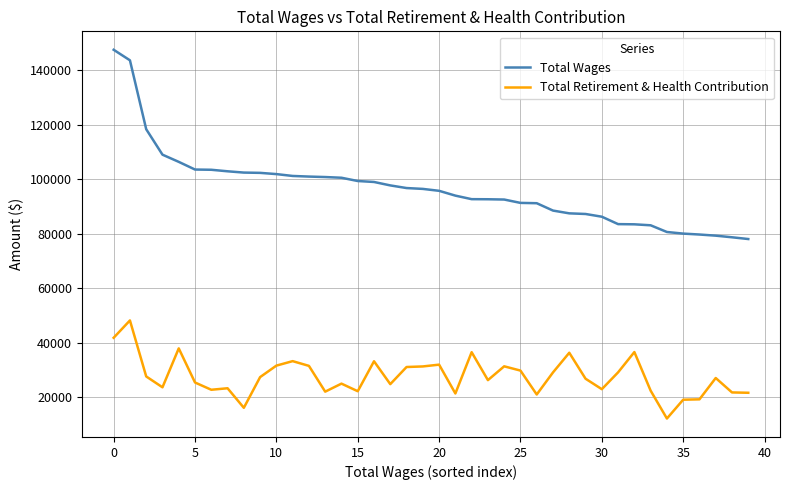

Which series has the largest total across all categories?

Total Wages